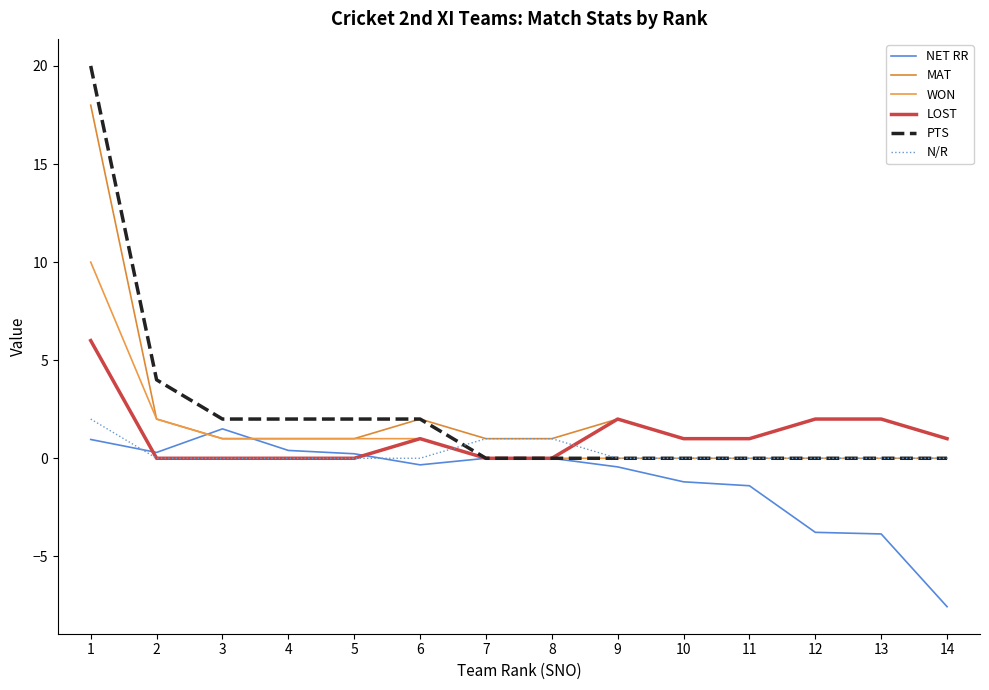

Count the number of data series in this chart.

6